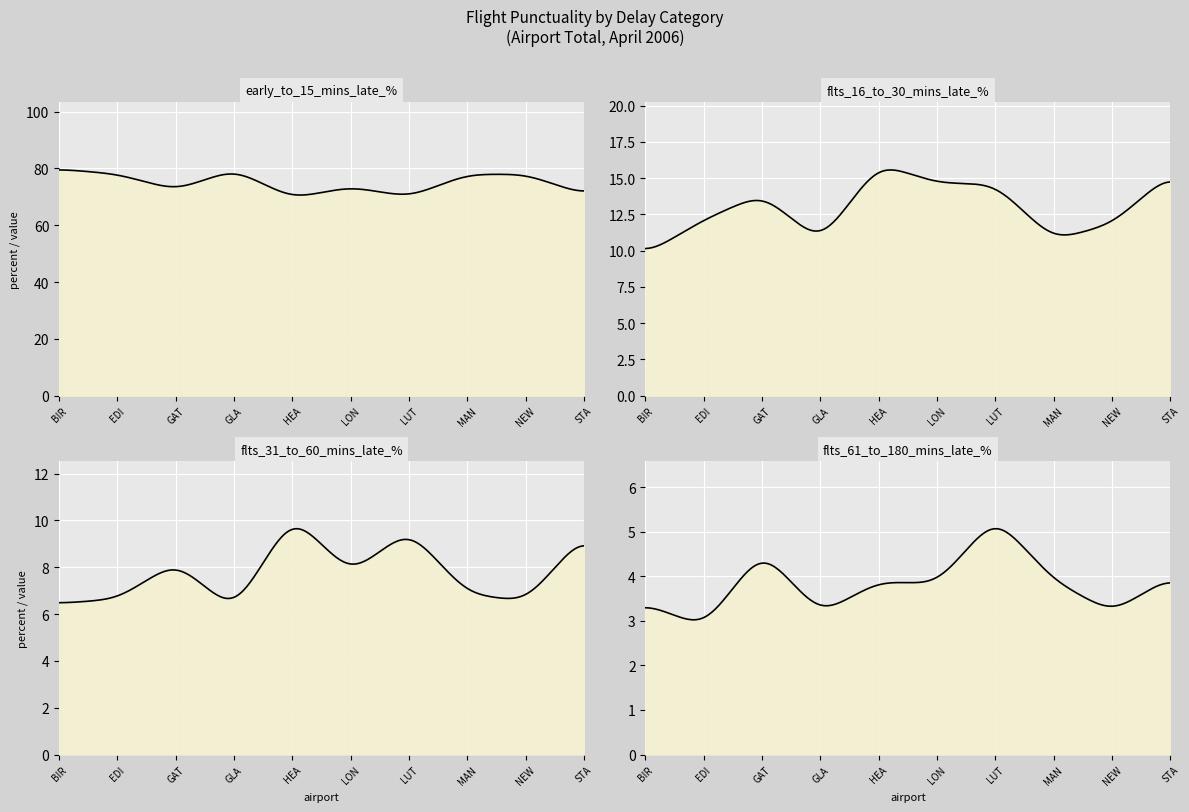

Rank the series at STANSTED from lowest to highest value.

flts_61_to_180_mins_late_percent, flts_31_to_60_mins_late_percent, flts_16_to_30_mins_late_percent, early_to_15_mins_late_percent